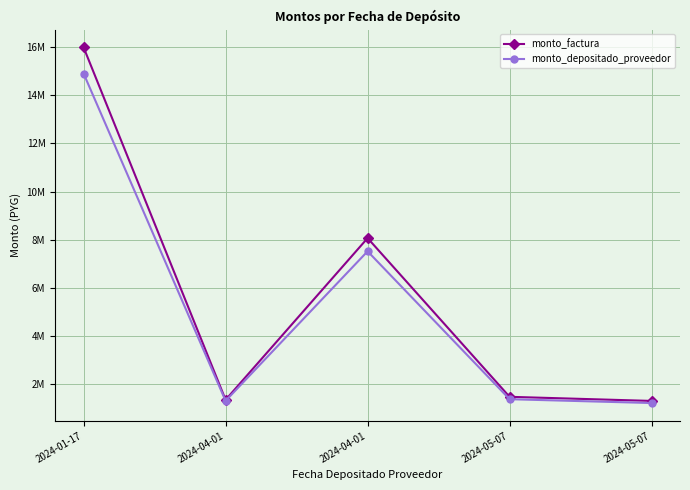

What are all the series names shown in the legend?

monto_factura, monto_depositado_proveedor